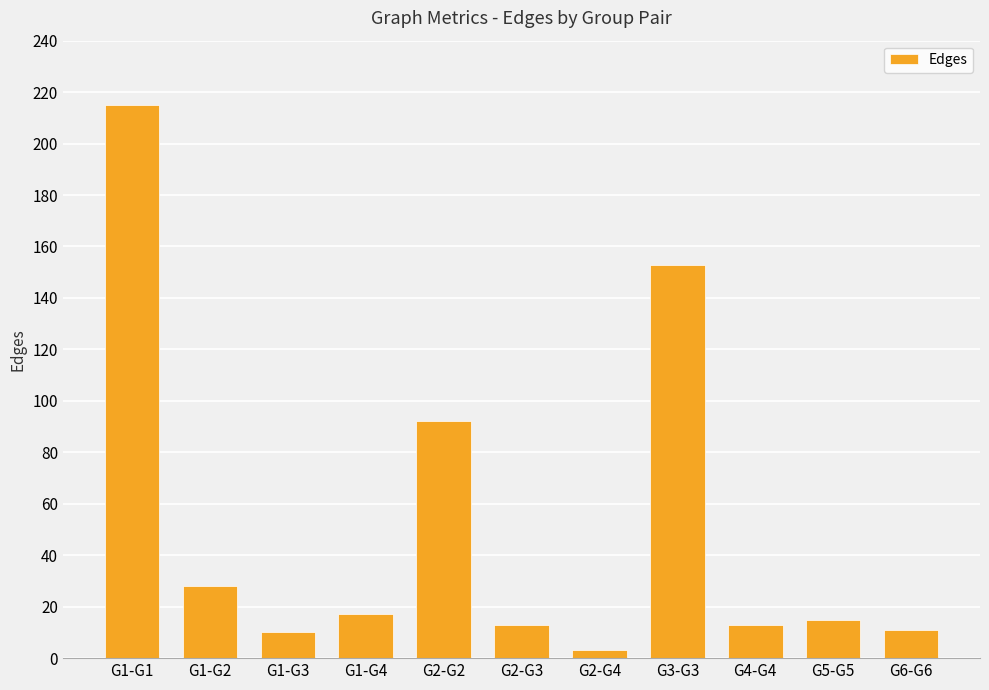

What is the difference between the values at G1-G1 and G1-G3?

205